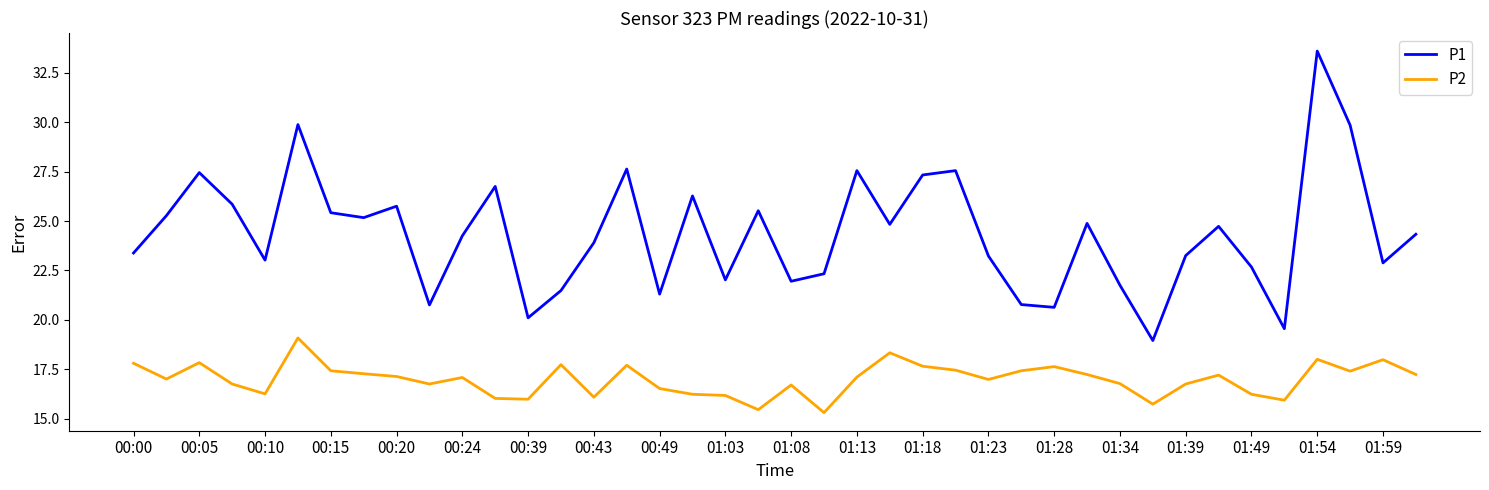

Which series has the widest spread of values?

P1